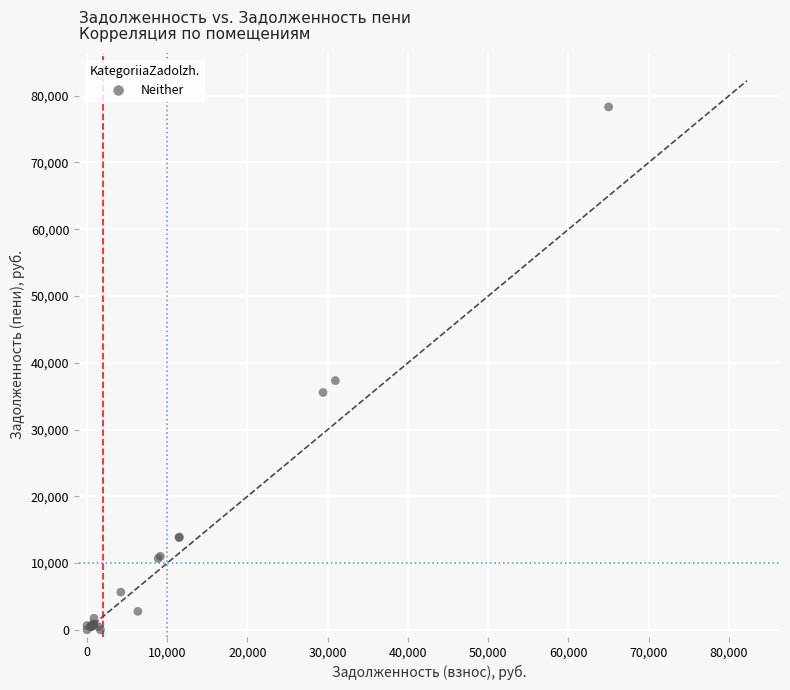

What Y value in the scatter plot is closest to 39164?

37332.0